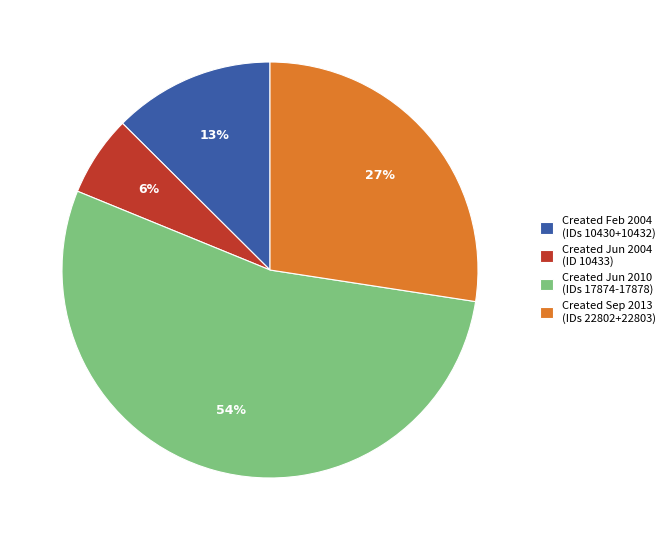

How many slices are in this pie chart?

4